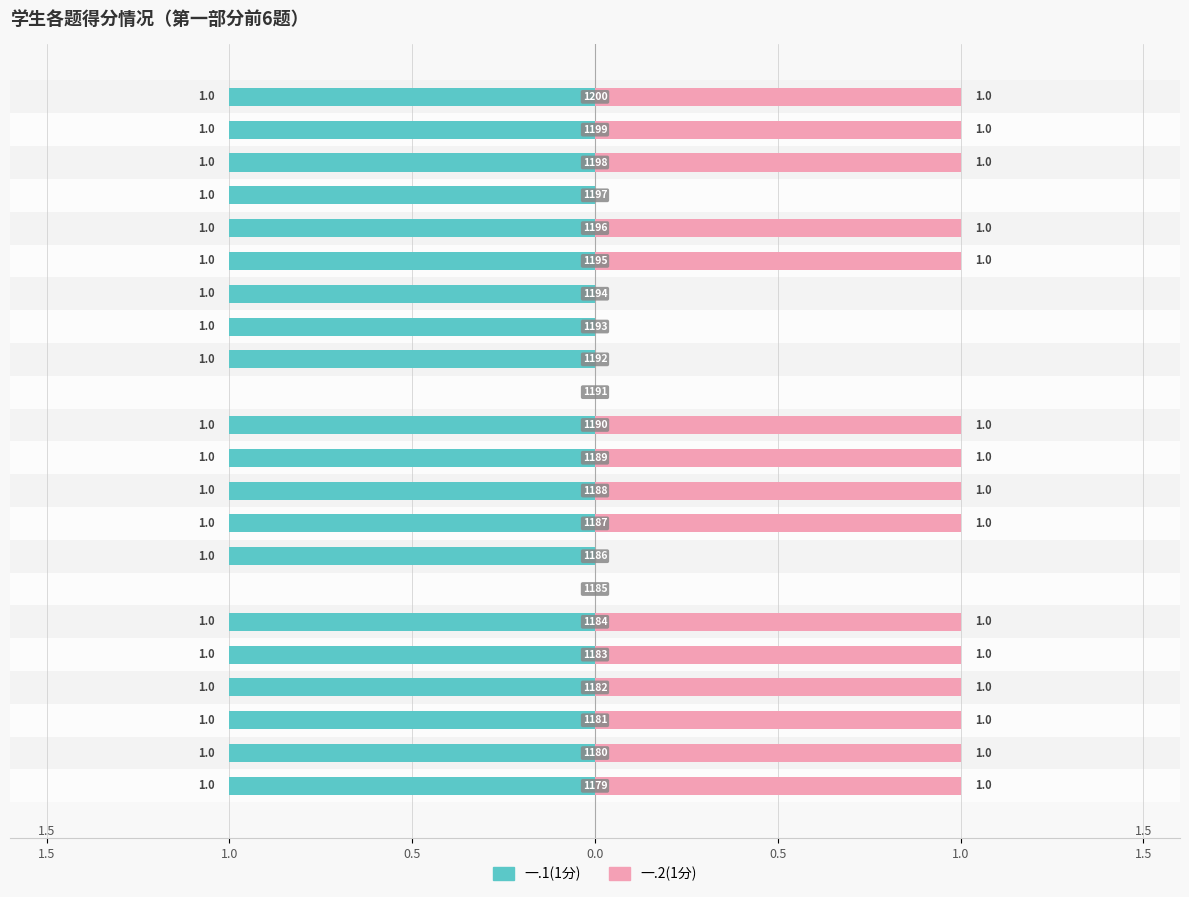

Is it true that 一.2(1分) equals 2 at 17?

False